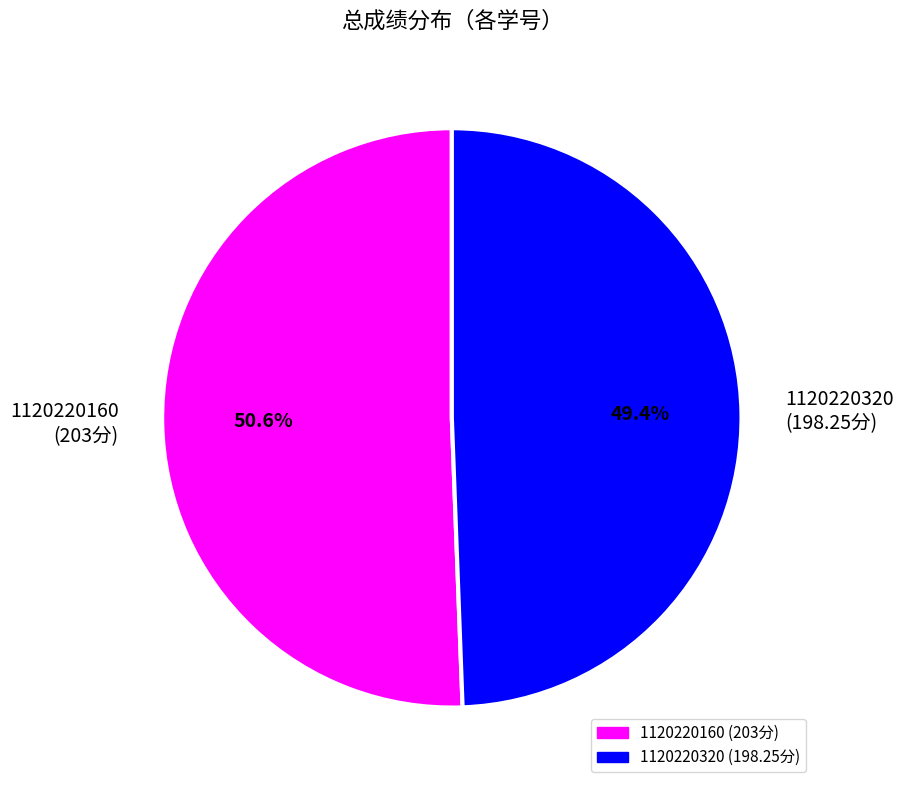

What percentage is NOT represented by 1120220320?

50.6%